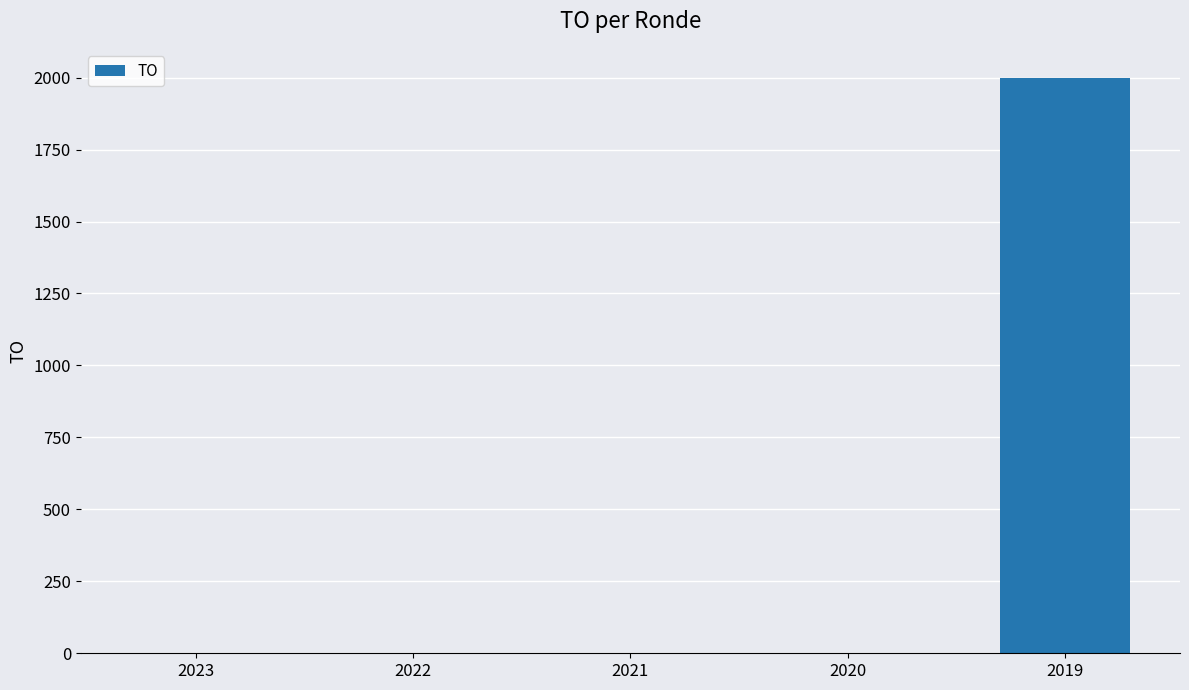

Is it true that the value at 2019 is 2000?

True